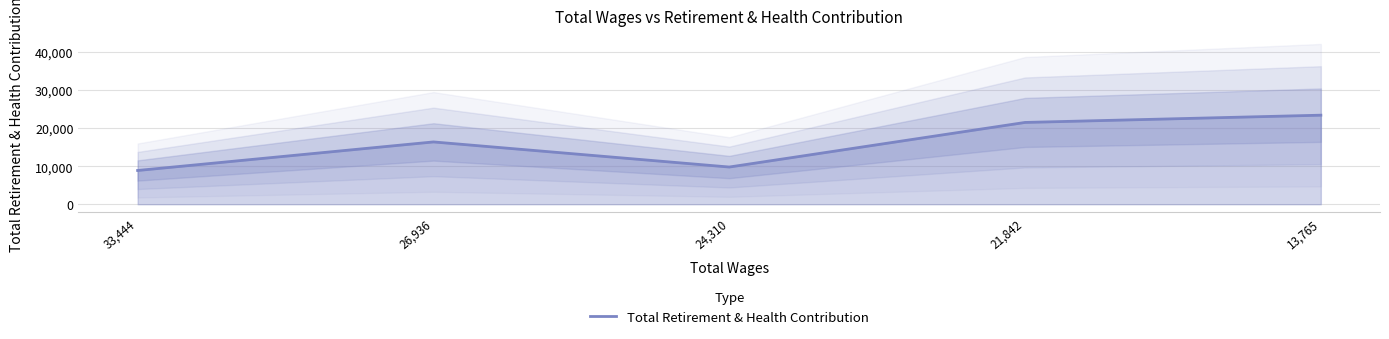

How many lines are shown in the chart?

1